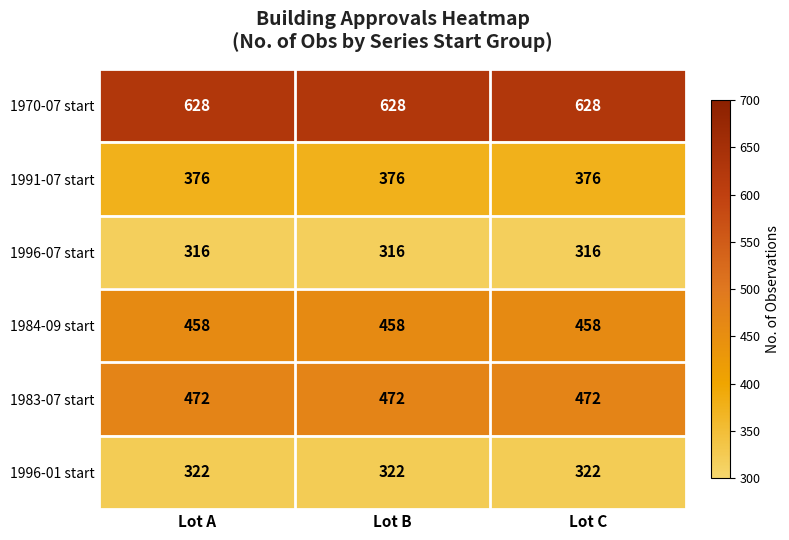

What is the total value across all series at Lot C?

2572